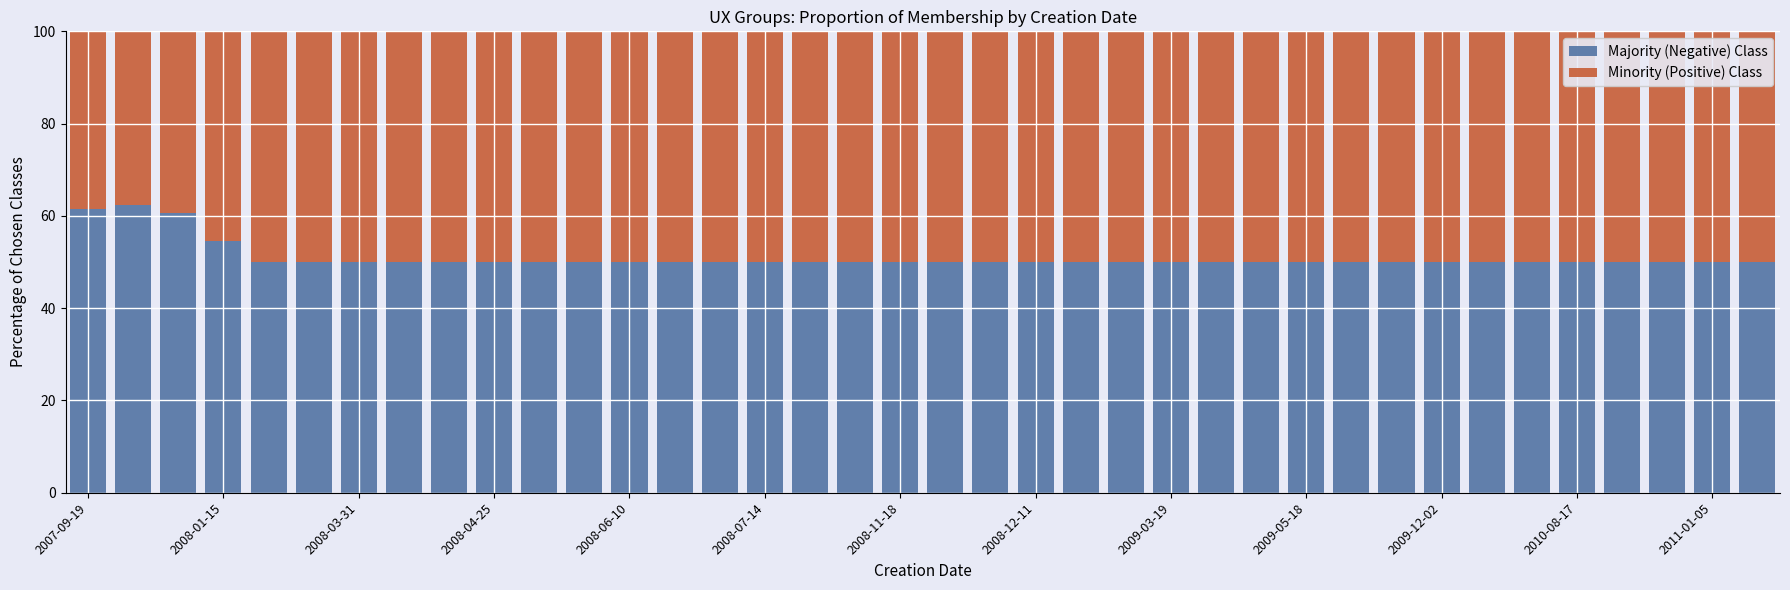

What is the maximum value for Majority (Negative) Class?

62.4